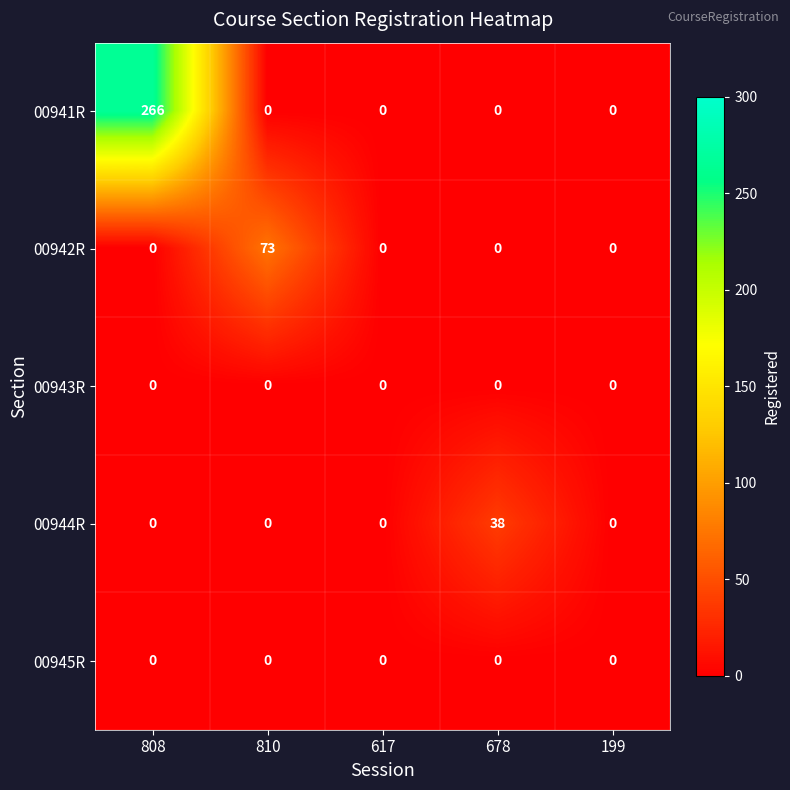

What is the total value across all series at 810?

73